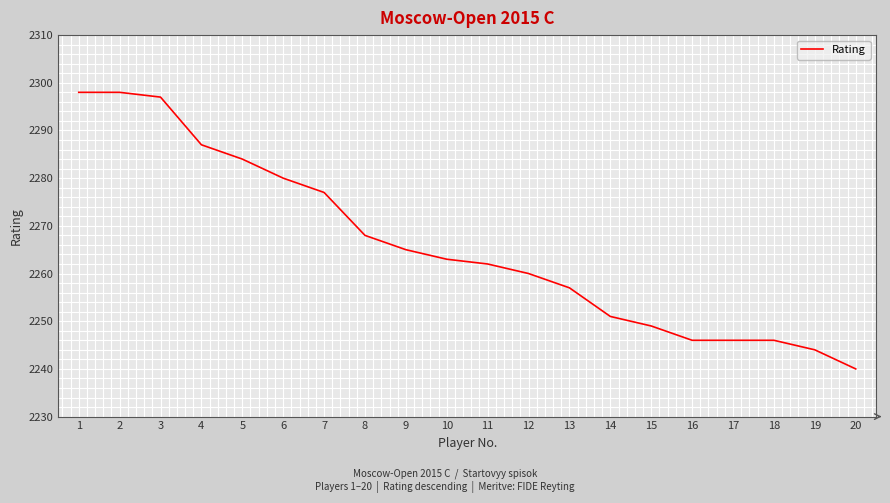

Does the chart have visible grid lines?

Yes